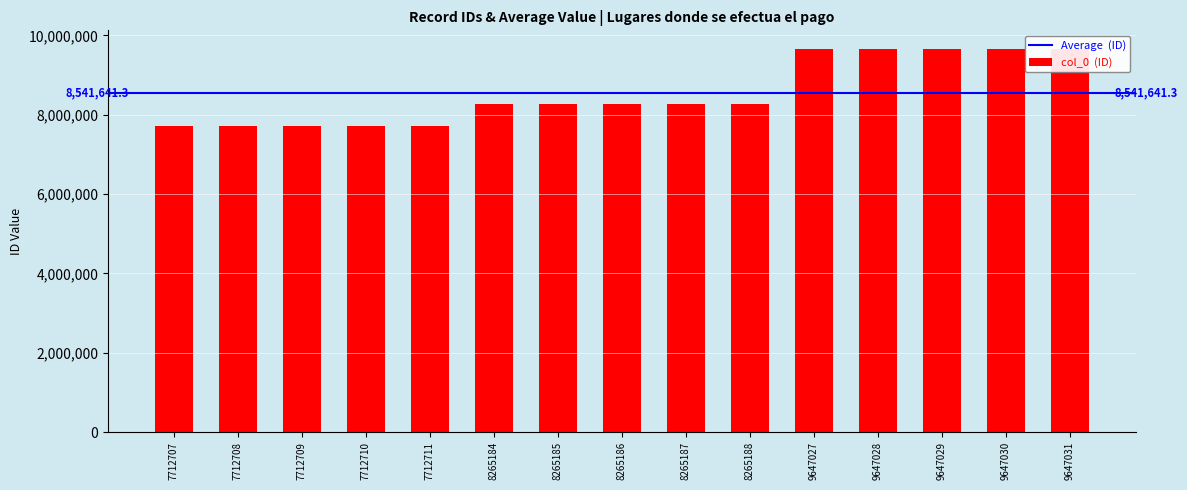

At which category does the chart reach its peak across all series?

9647031